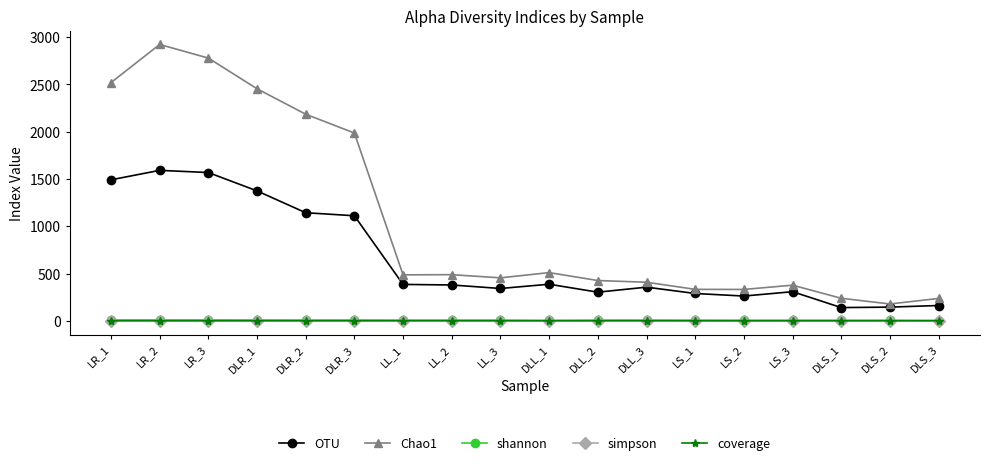

How many lines are shown in the chart?

5